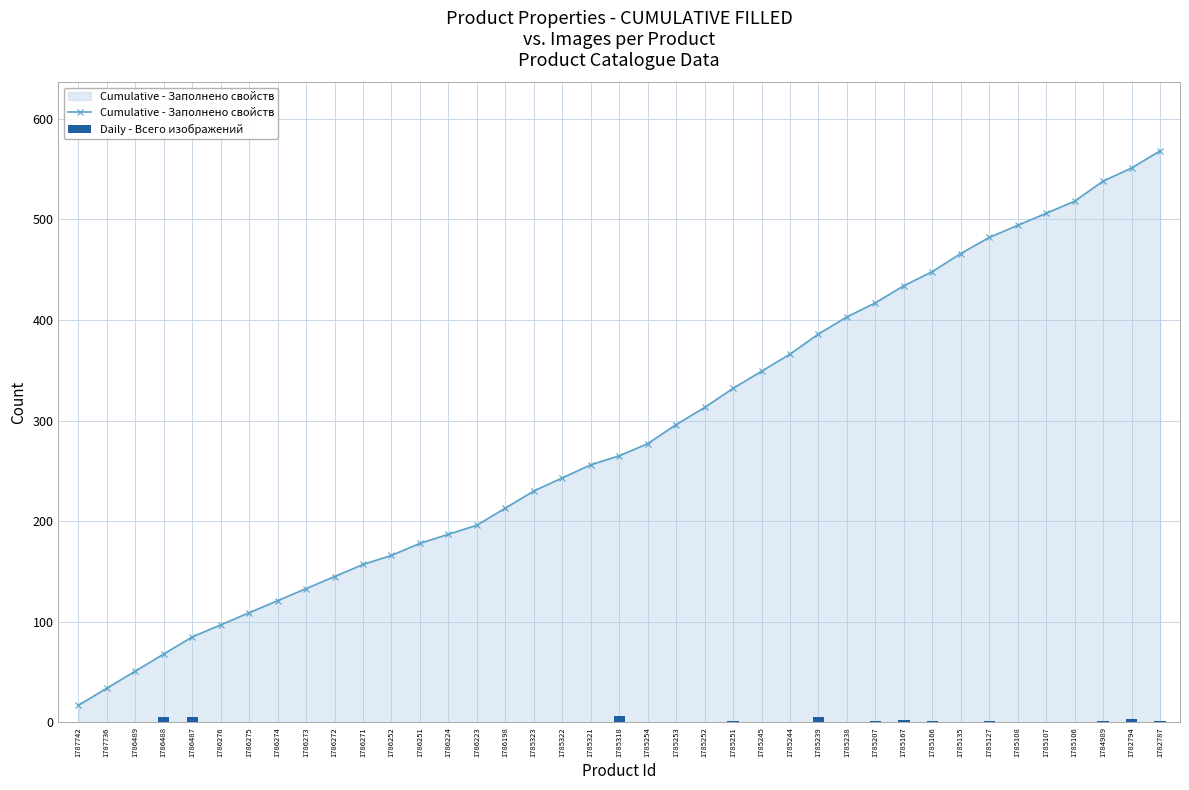

Rank the series at 1785244 from highest to lowest value.

Cumulative - Заполнено свойств, Daily - Всего изображений